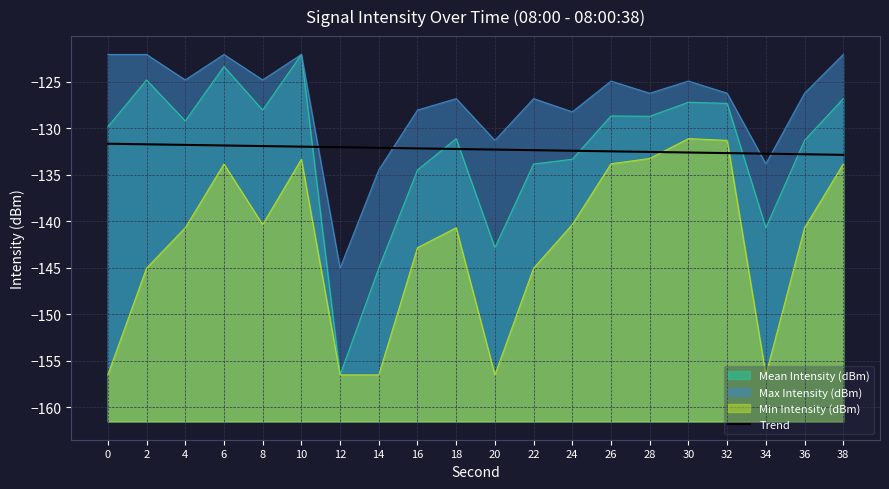

What is the difference between the values at 22 and 12?

0.3